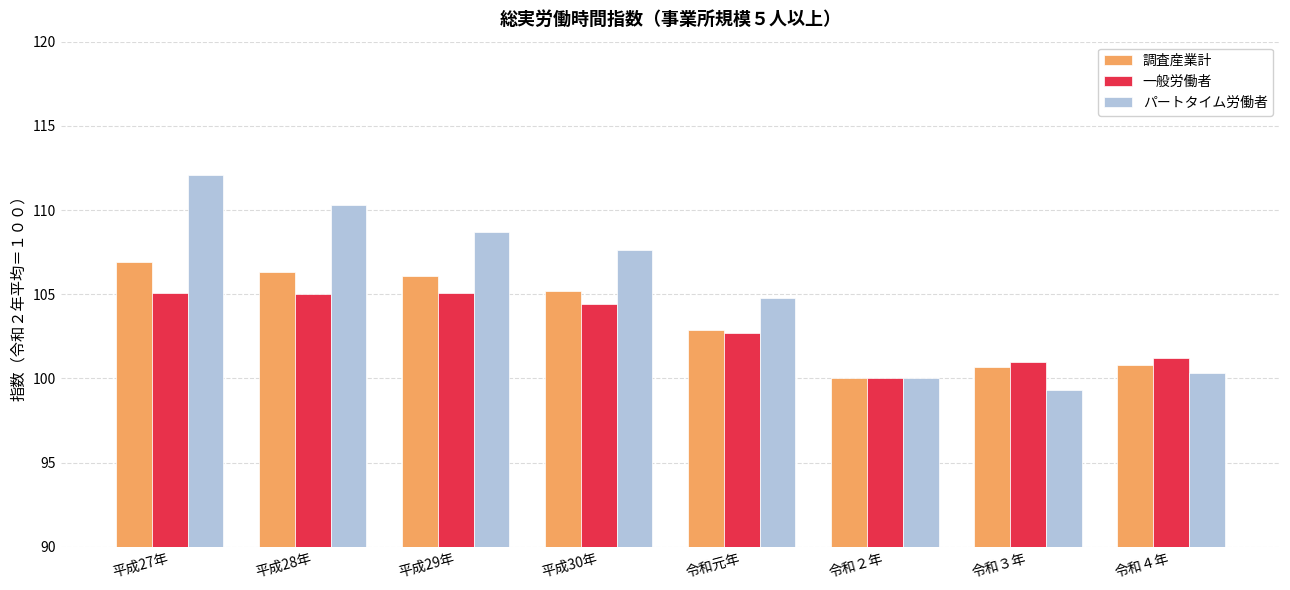

What is the approximate value of パートタイム労働者 at 平成27年?

112.1